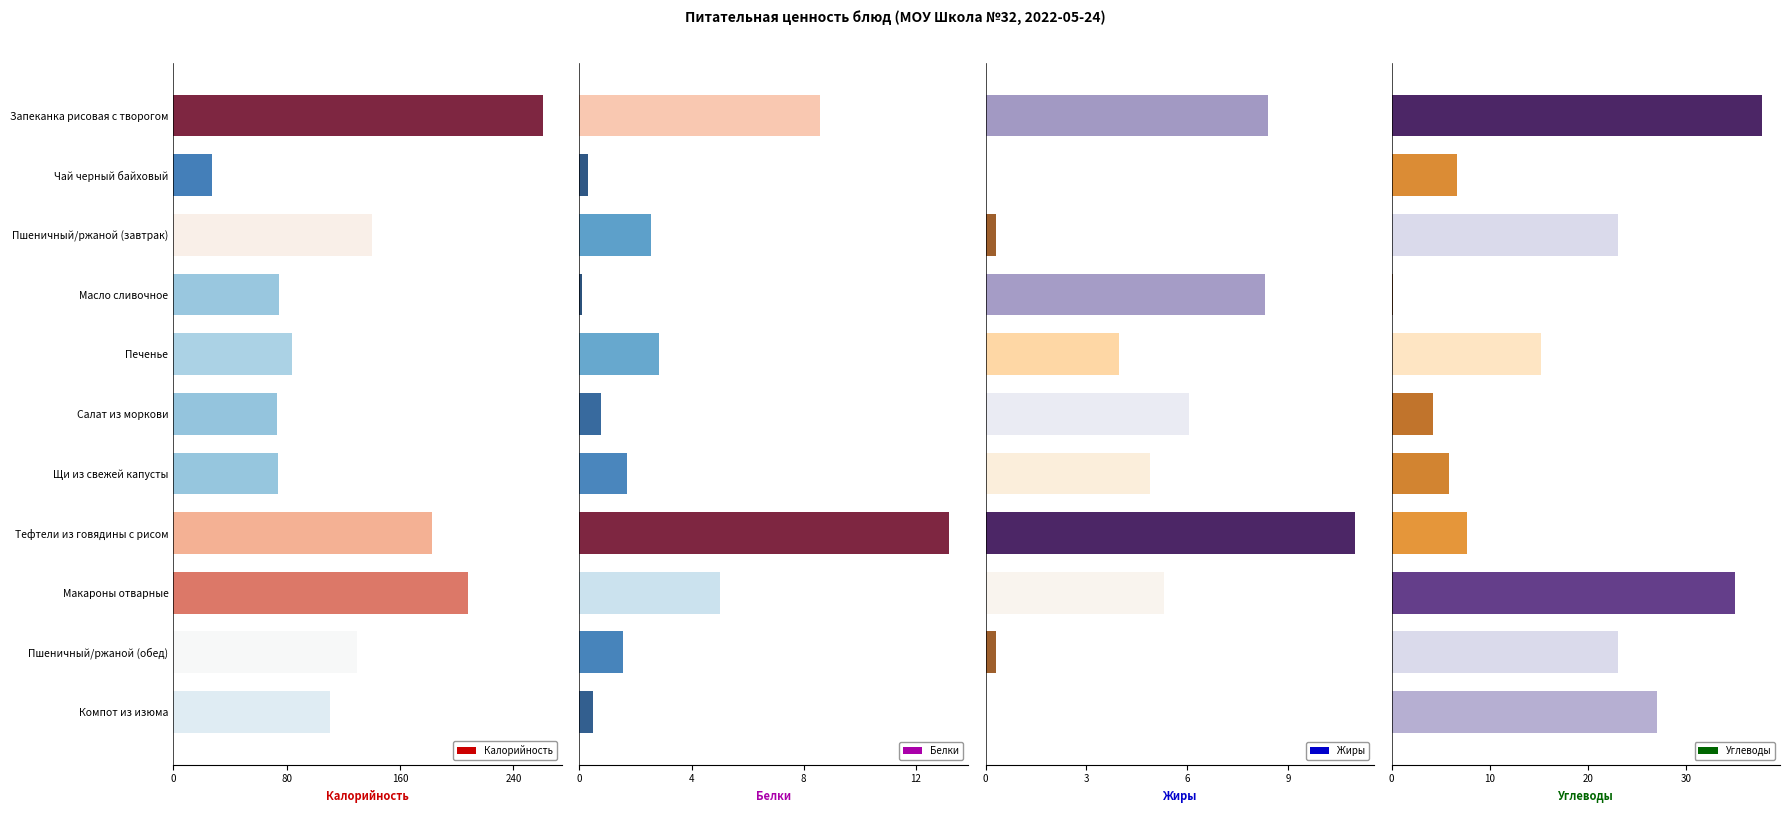

What are all the series names shown in the legend?

Калорийность, Белки, Жиры, Углеводы